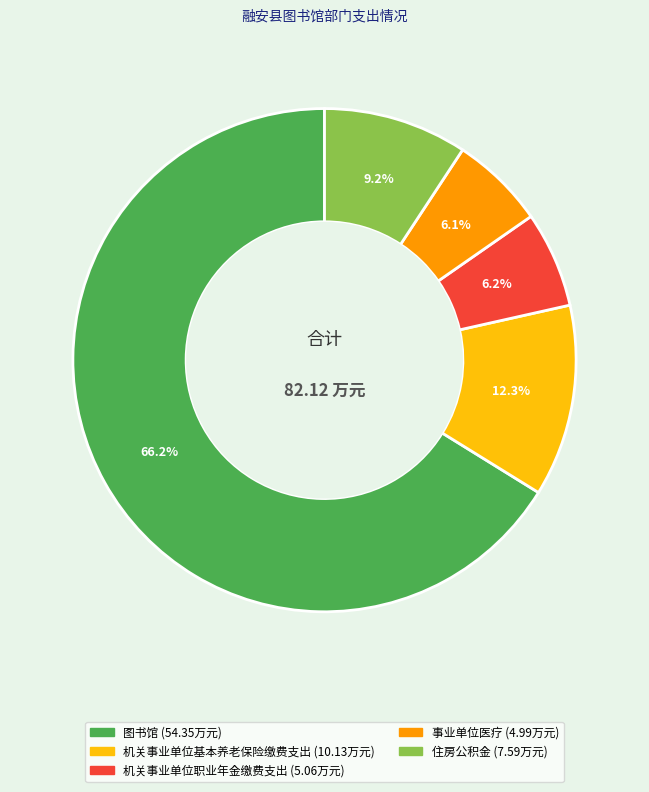

Which category accounts for the majority?

图书馆